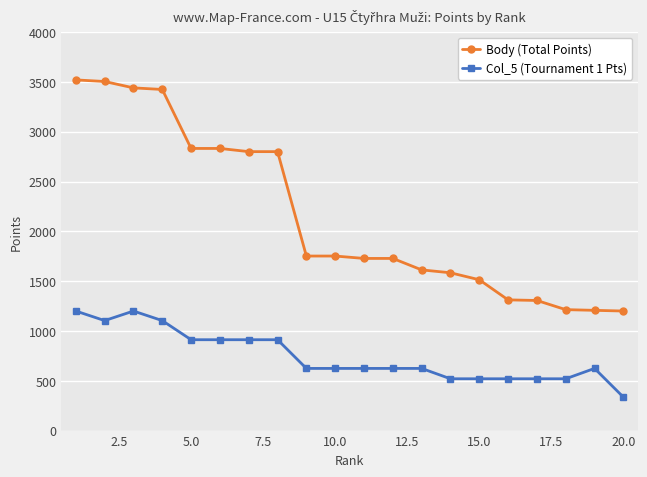

How many categories are shown in the chart?

20